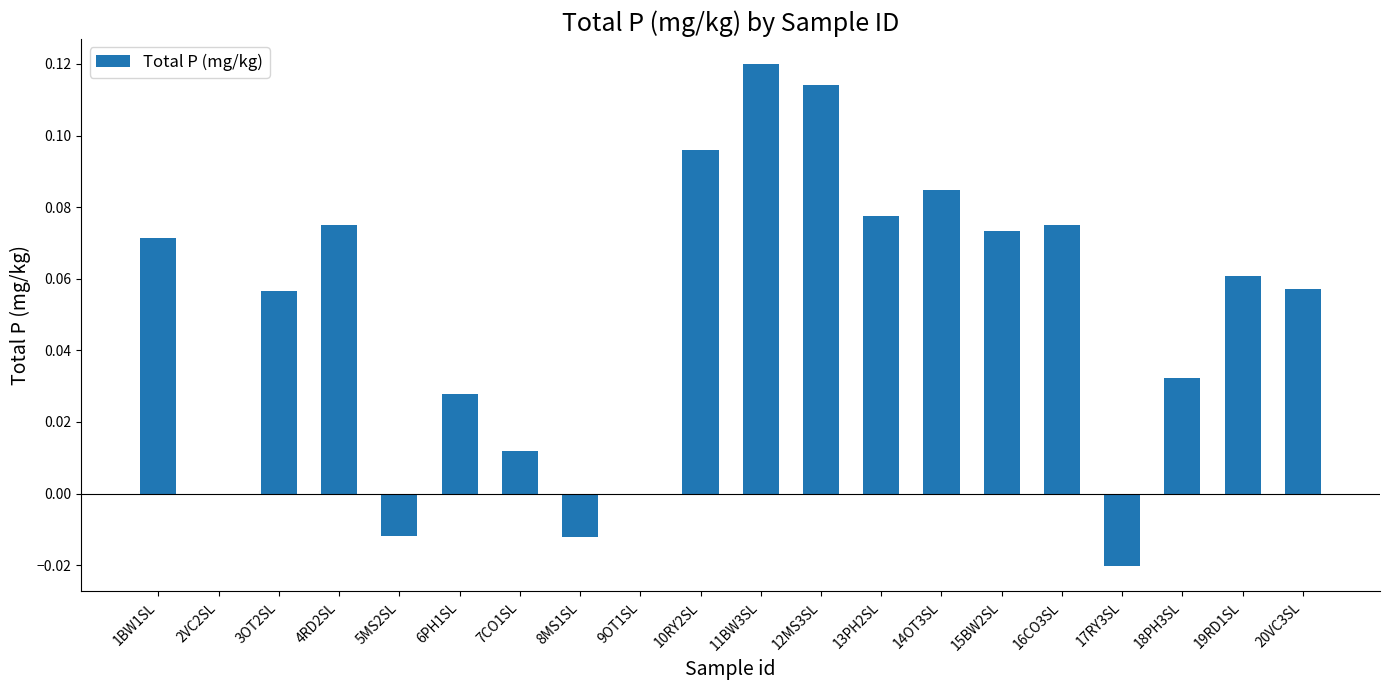

Between 2VC2SL and 8MS1SL, which is larger?

2VC2SL